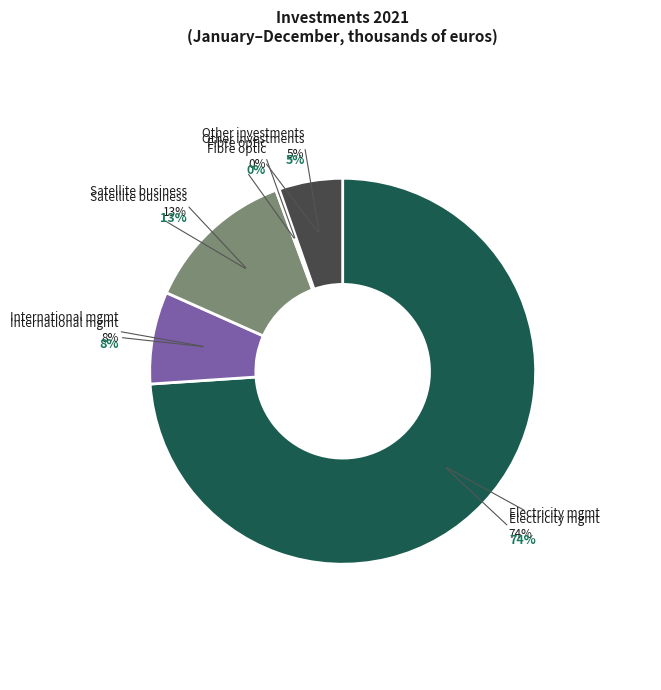

What is the largest slice in the pie chart?

Management and operation of electricity